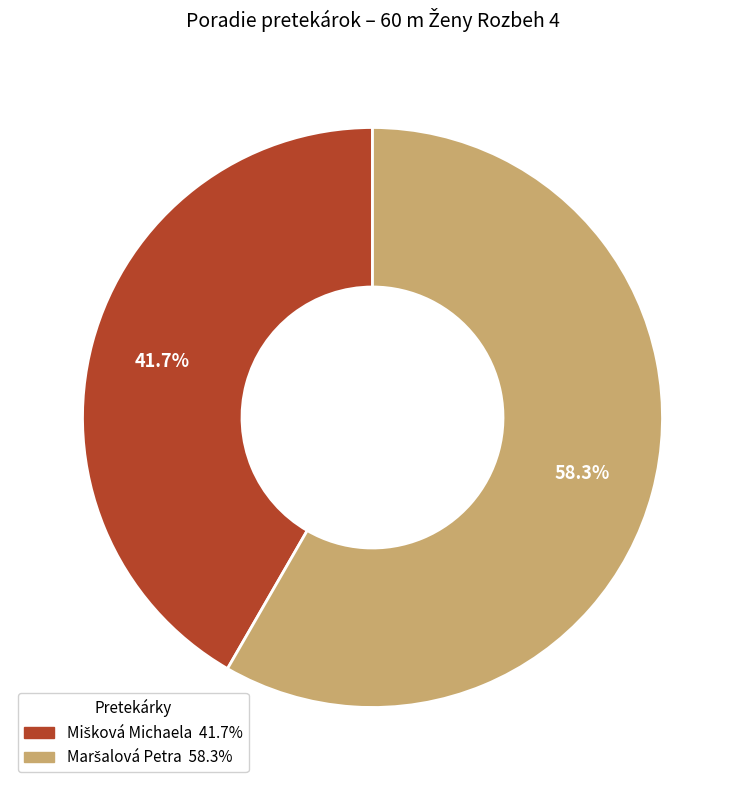

How many slices are in this pie chart?

2